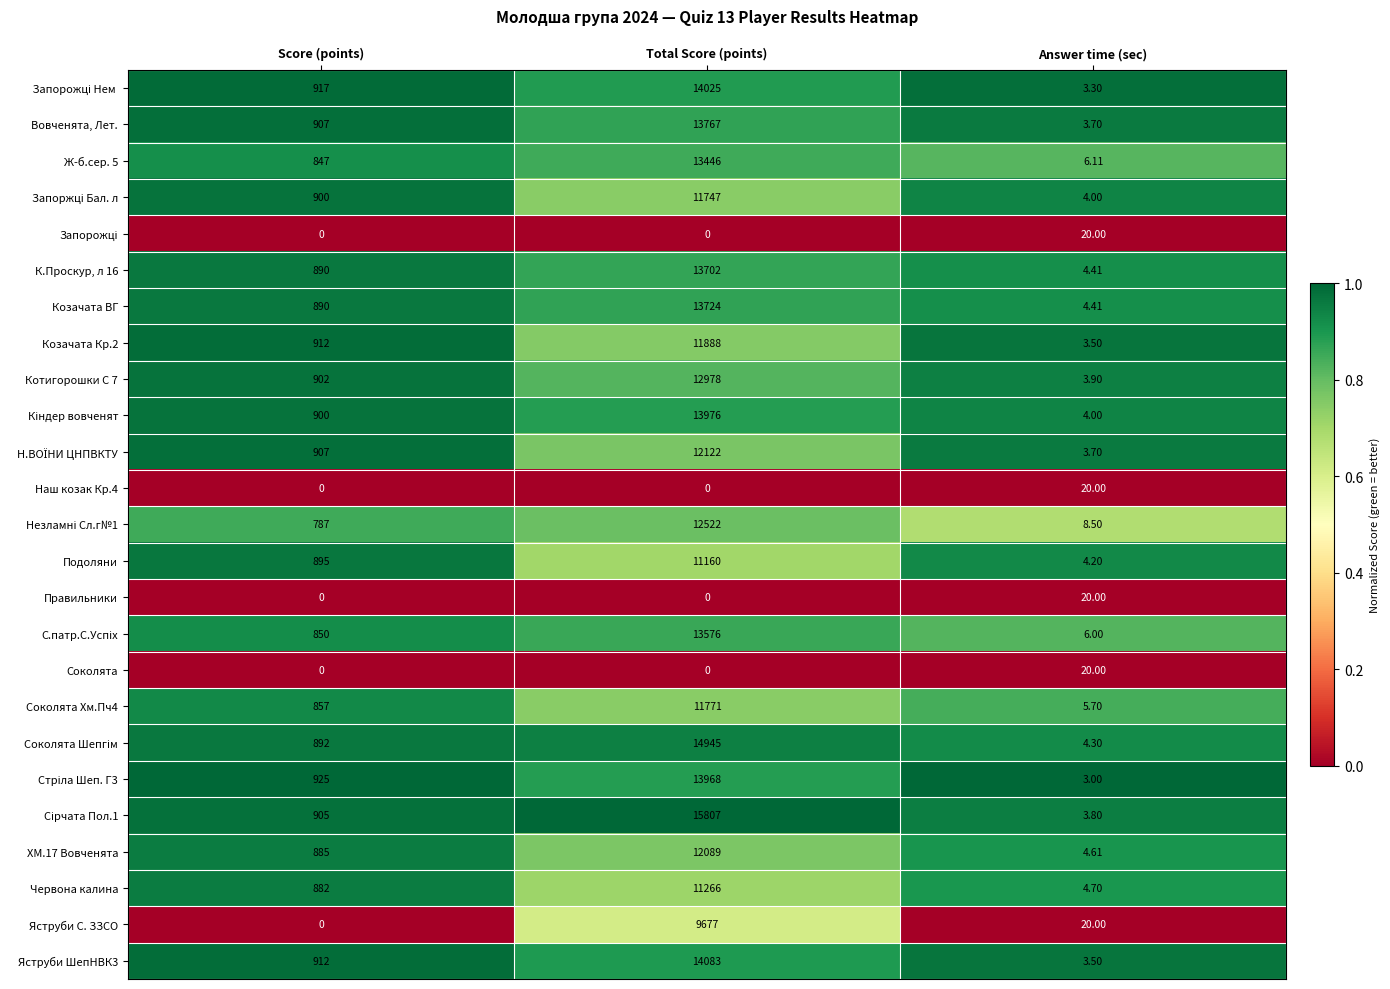

Where is Козачата Кр.2 nearest to the value 5945?

Score (points)